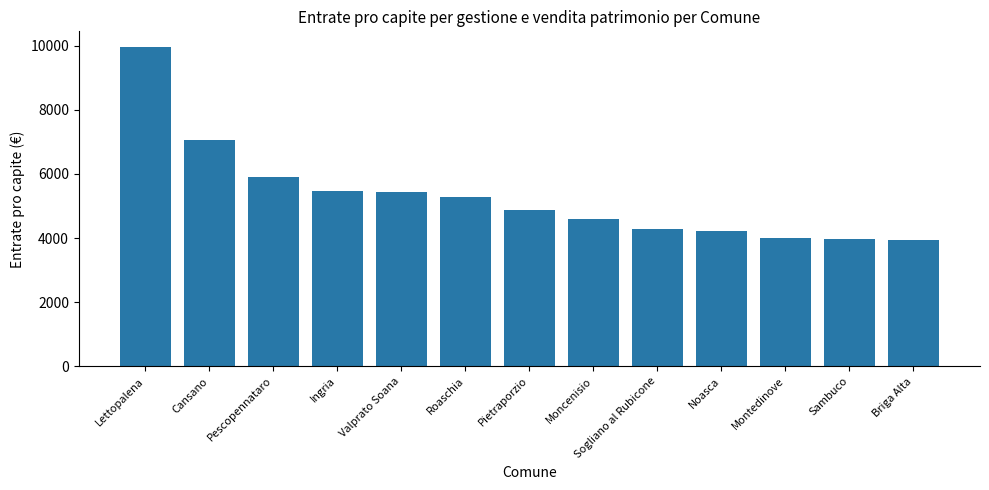

What is the label of the 5th bar from the left?

Valprato Soana